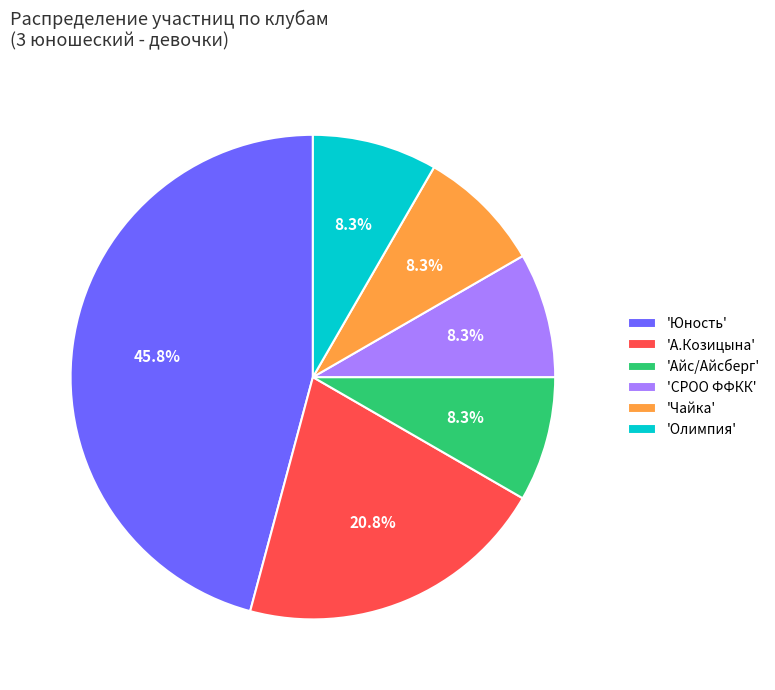

How many slices are in this pie chart?

6